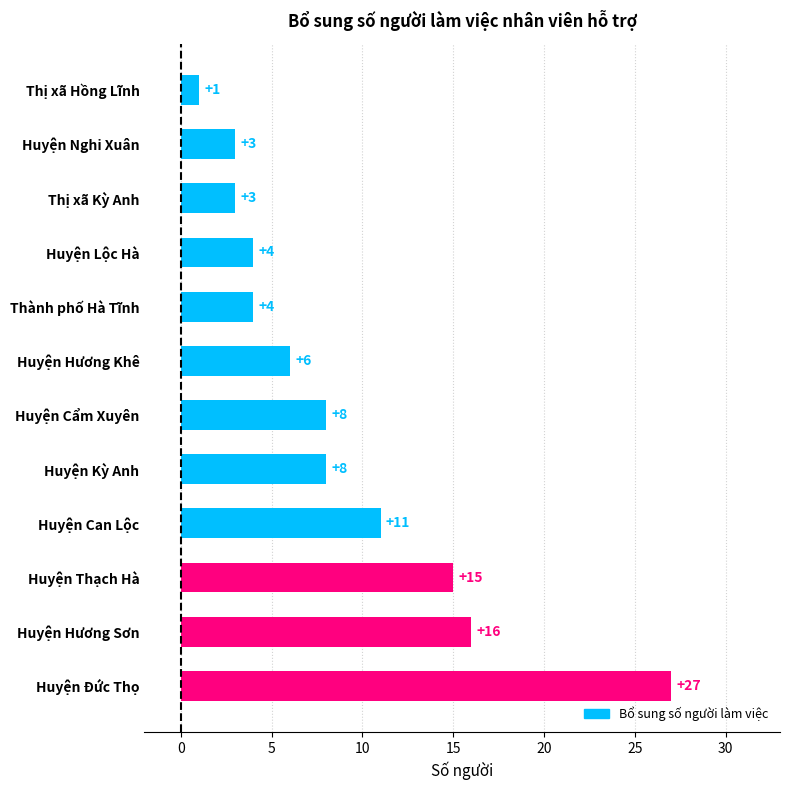

What value does the data have at Huyện Lộc Hà?

4